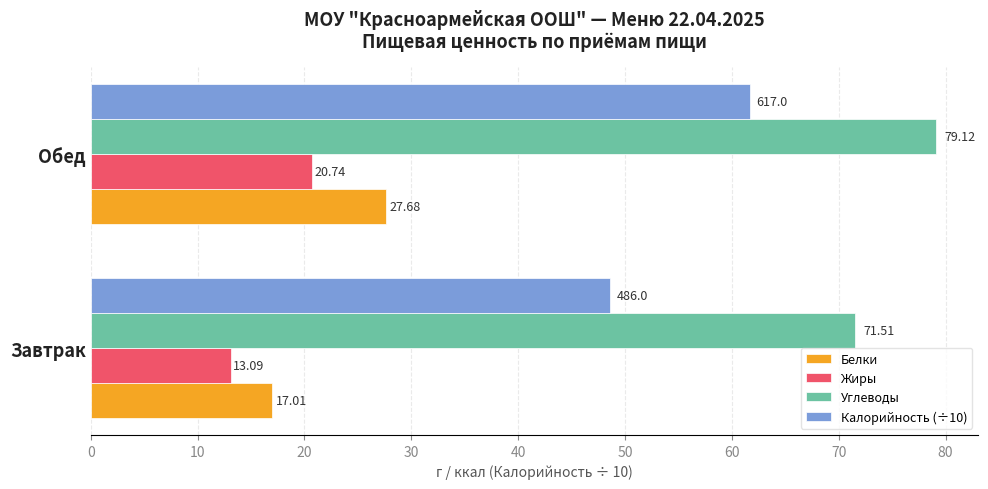

Which series has the largest total across all categories?

Углеводы